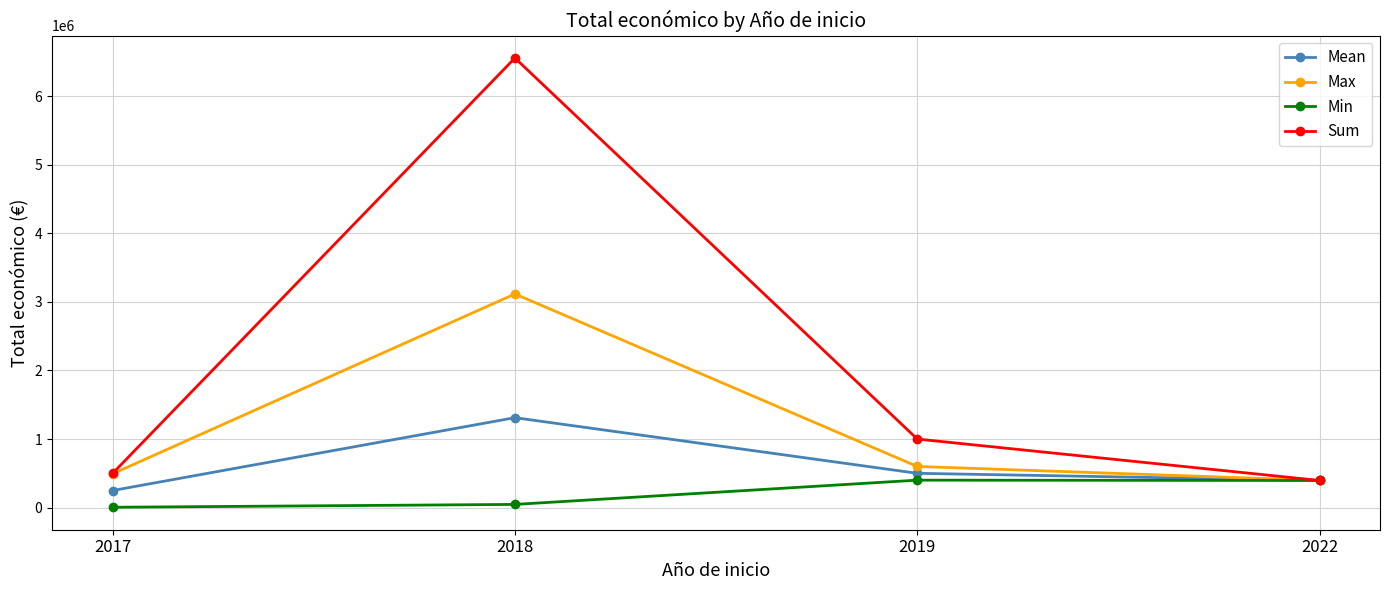

How many values in the Mean series exceed 499834?

2